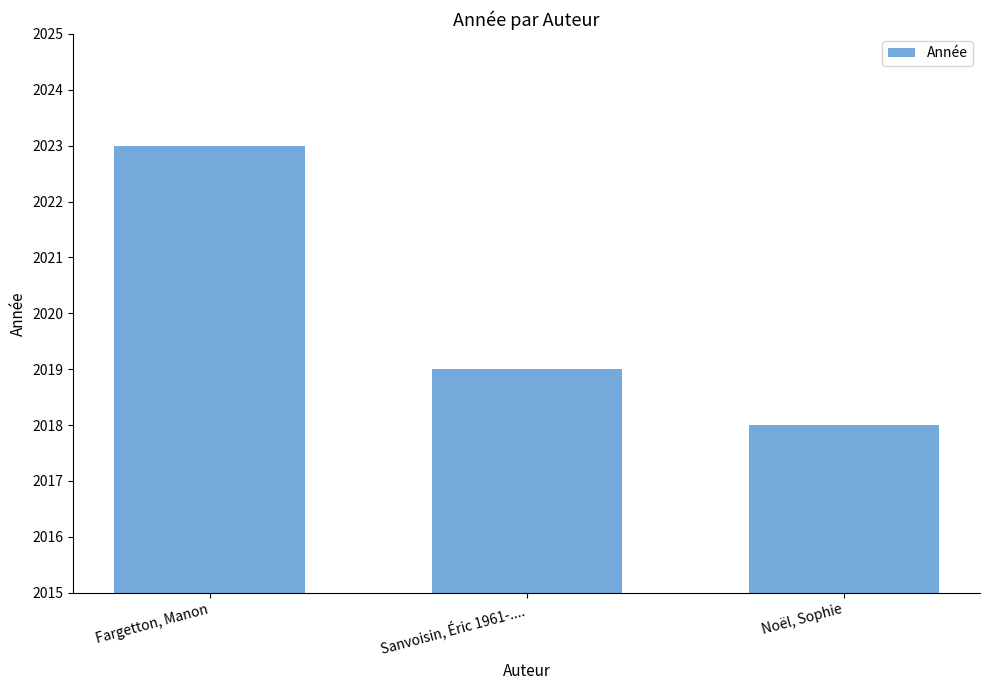

Between Fargetton, Manon and Sanvoisin, Éric 1961-...., which is larger?

Fargetton, Manon